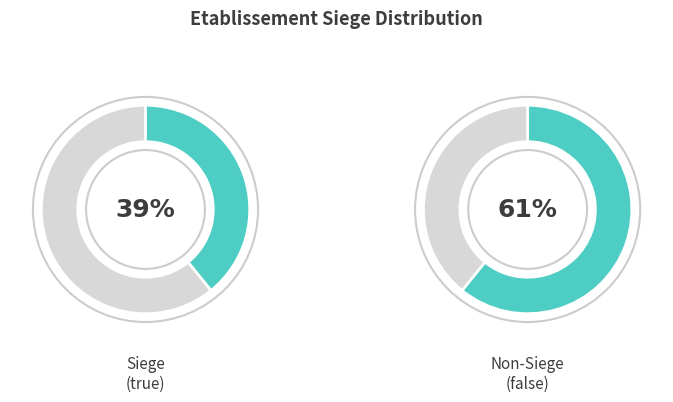

To the nearest percent, what is the difference between the largest and smallest slice percentages?

22%